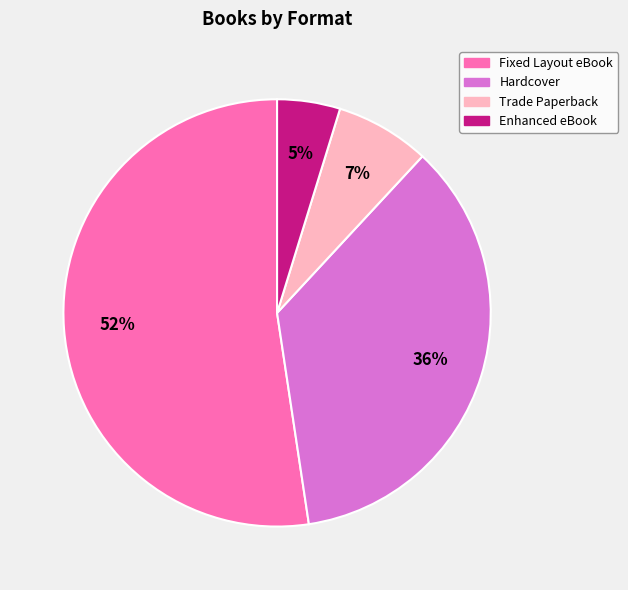

Which category has the smallest portion of the pie?

Enhanced eBook